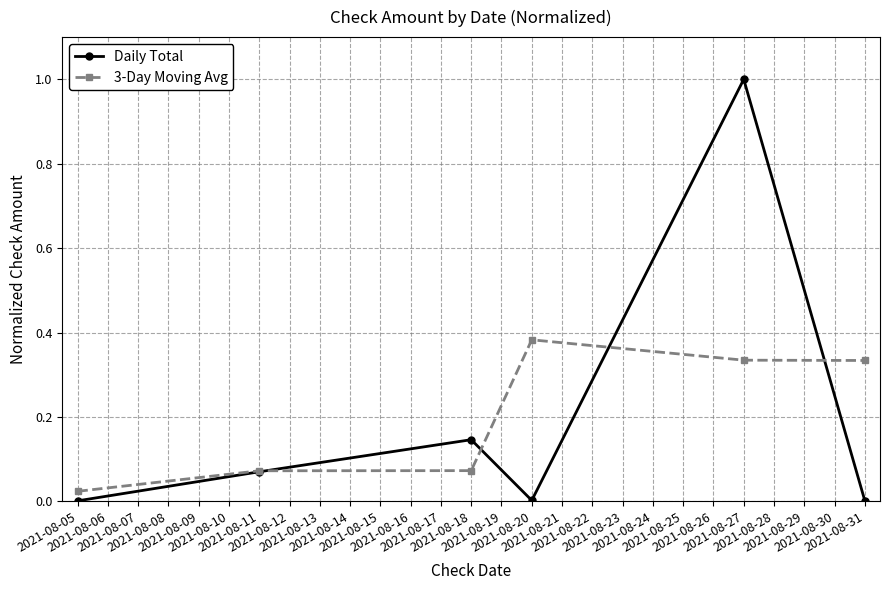

At which label does Daily Total reach its peak?

2021-08-27